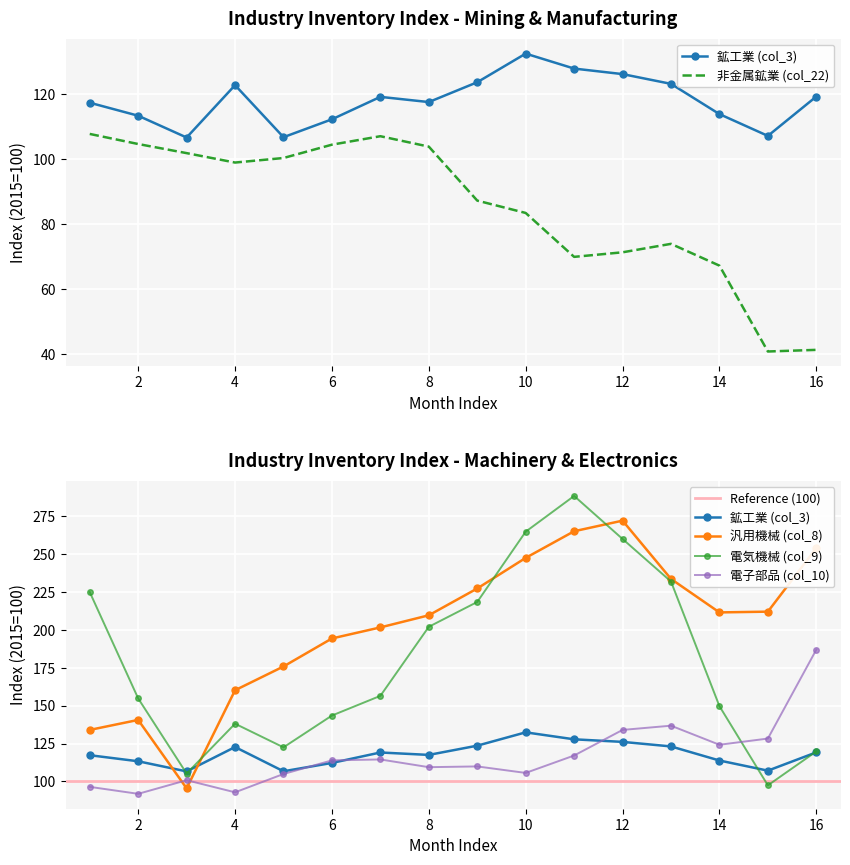

Reading left to right, transcribe all the data shown in this chart.

col_22 (非金属鉱業): 107.7	104.6	101.8	98.9	100.3	104.4	107.0	103.8	87.2	83.4	69.9	71.3	73.9	67.2	40.8	41.3
col_3 (鉱工業): 117.3	113.3	106.6	122.7	106.7	112.2	119.1	117.5	123.6	132.4	127.8	126.1	123.1	113.8	107.1	119.2
col_8 (汎用・生産用機械工業): 134.0	140.6	95.4	160.2	175.9	194.4	201.7	209.7	227.4	247.6	265.2	272.2	233.7	211.6	212.1	254.1
col_9 (電気機械工業): 225.0	154.8	105.2	138.1	122.5	143.5	156.5	202.1	218.5	264.9	288.5	260.1	232.0	149.7	97.4	119.8
col_10 (電子部品・デバイス工業): 96.4	91.8	100.8	92.8	104.9	113.9	114.5	109.4	109.9	105.6	117.1	134.0	136.8	124.2	128.3	187.0